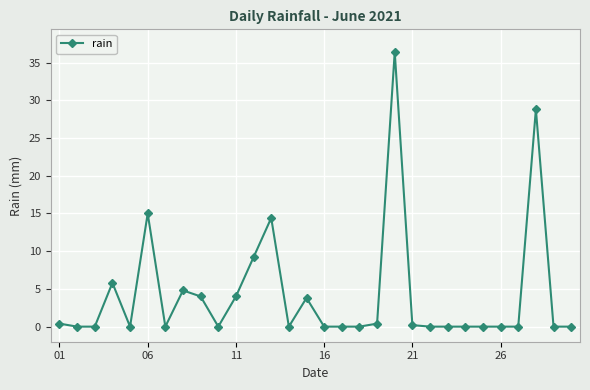

What is the difference between the second highest and second lowest values?

28.8